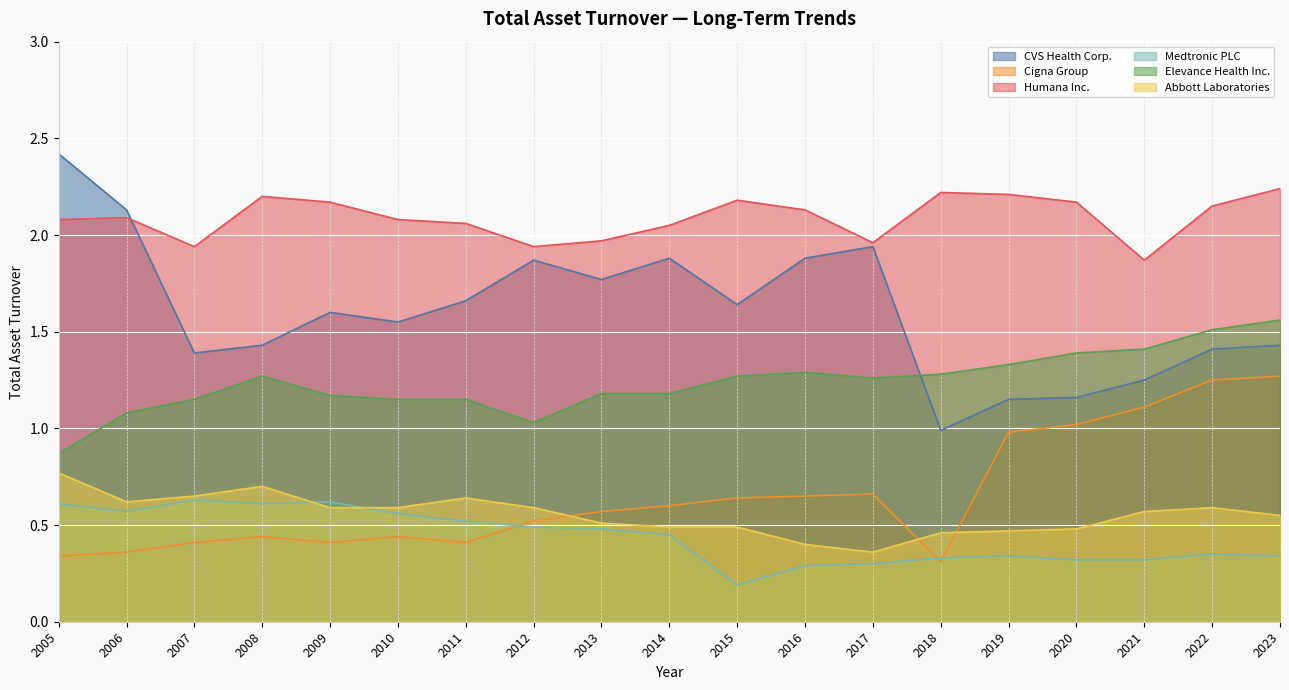

Reading left to right, what are all the values shown in this chart?

CVS Health Corp.: 2.4	2.1	1.4	1.4	1.6	1.6	1.7	1.9	1.8	1.9	1.6	1.9	1.9	1.0	1.1	1.2	1.2	1.4	1.4
Cigna Group: 0.3	0.4	0.4	0.4	0.4	0.4	0.4	0.5	0.6	0.6	0.6	0.7	0.7	0.3	1.0	1.0	1.1	1.2	1.3
Humana Inc.: 2.1	2.1	1.9	2.2	2.2	2.1	2.1	1.9	2.0	2.0	2.2	2.1	2.0	2.2	2.2	2.2	1.9	2.1	2.2
Medtronic PLC: 0.6	0.6	0.6	0.6	0.6	0.6	0.5	0.5	0.5	0.5	0.2	0.3	0.3	0.3	0.3	0.3	0.3	0.3	0.3
Elevance Health Inc.: 0.9	1.1	1.1	1.3	1.2	1.1	1.1	1.0	1.2	1.2	1.3	1.3	1.3	1.3	1.3	1.4	1.4	1.5	1.6
Abbott Laboratories: 0.8	0.6	0.7	0.7	0.6	0.6	0.6	0.6	0.5	0.5	0.5	0.4	0.4	0.5	0.5	0.5	0.6	0.6	0.6